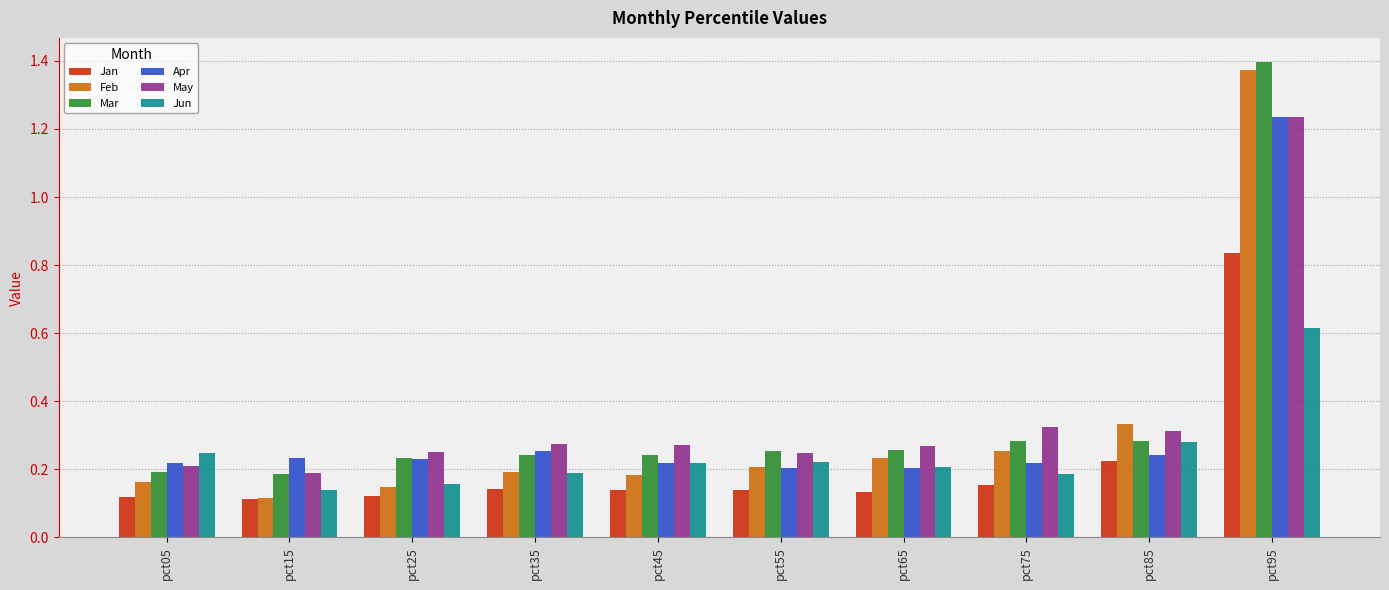

Are the bars horizontal?

No